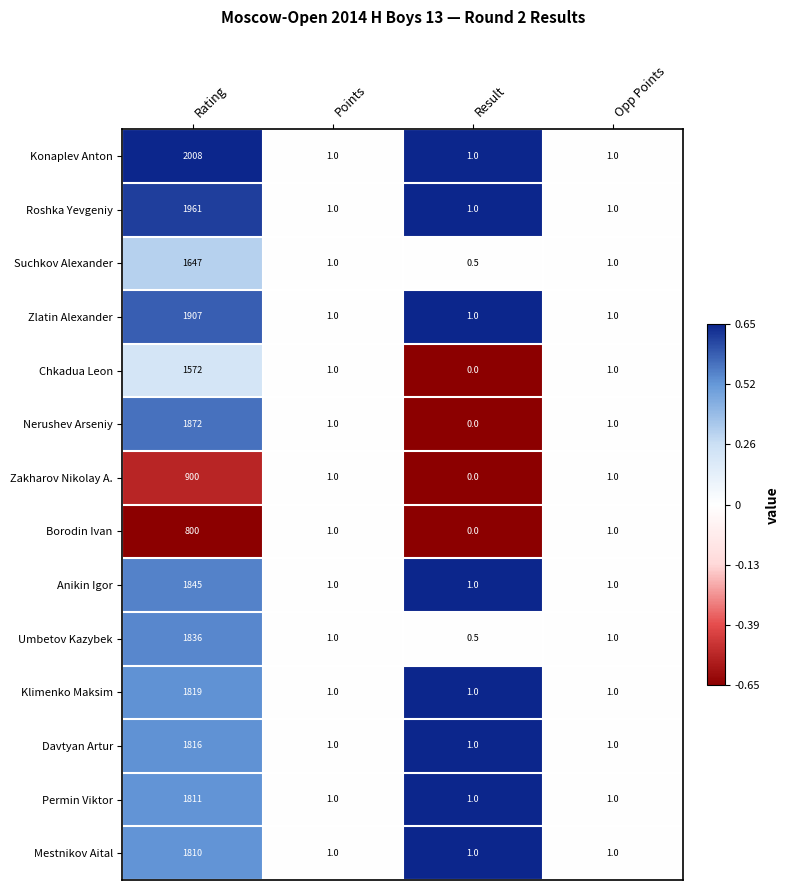

At which category is the sum across all series the highest?

Rating